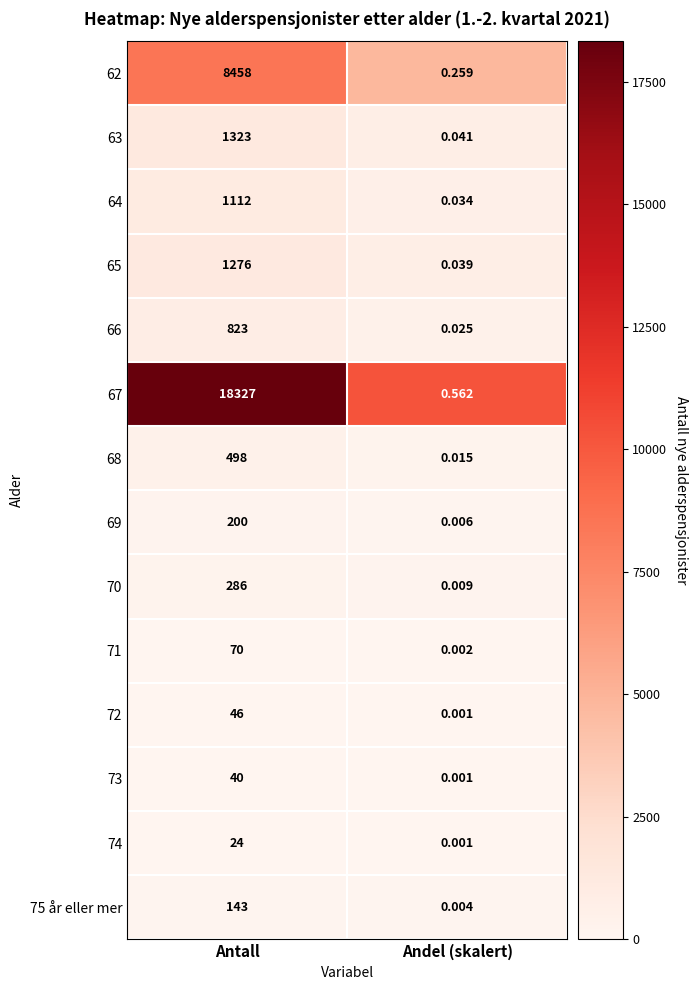

Where is 69 nearest to the value 100?

Andel (skalert)